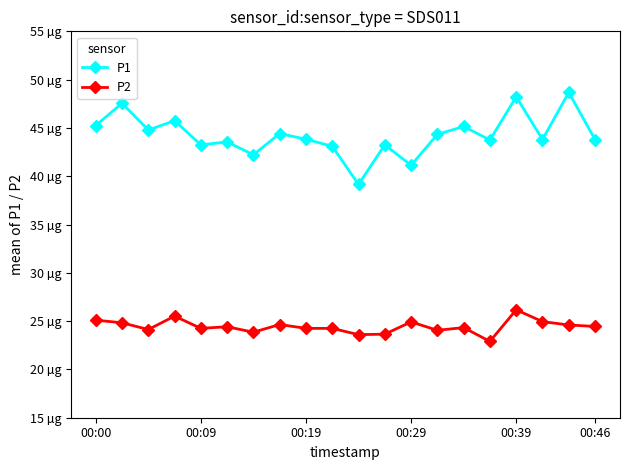

What is the value of the P1 point at the 14th from the left?

44.3